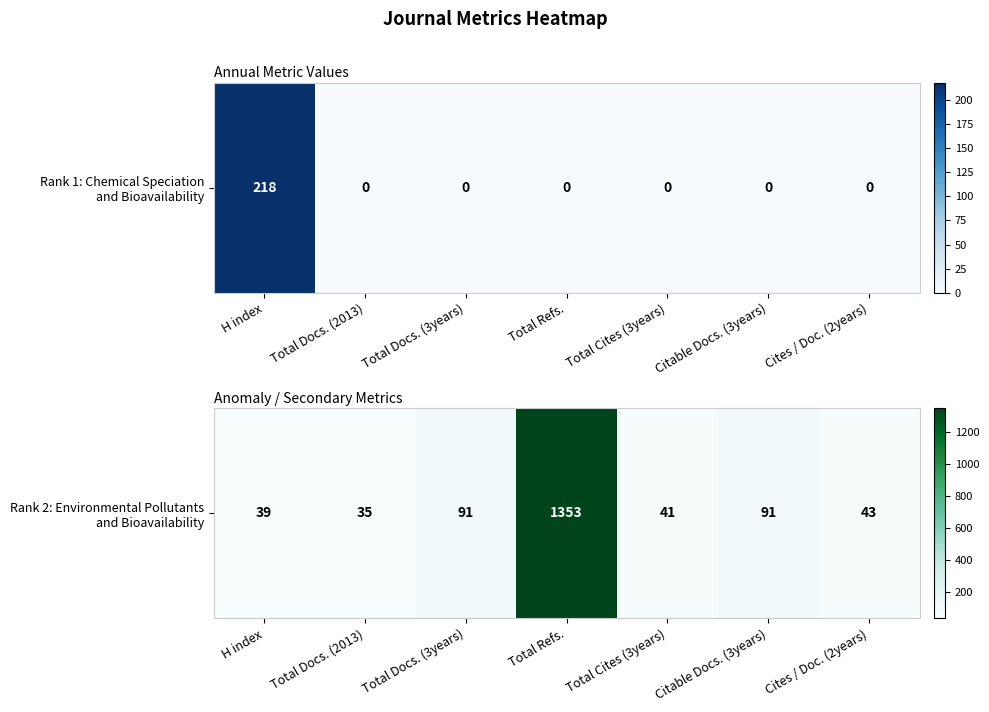

The value at Total Cites (3years) is 22. True or false?

False